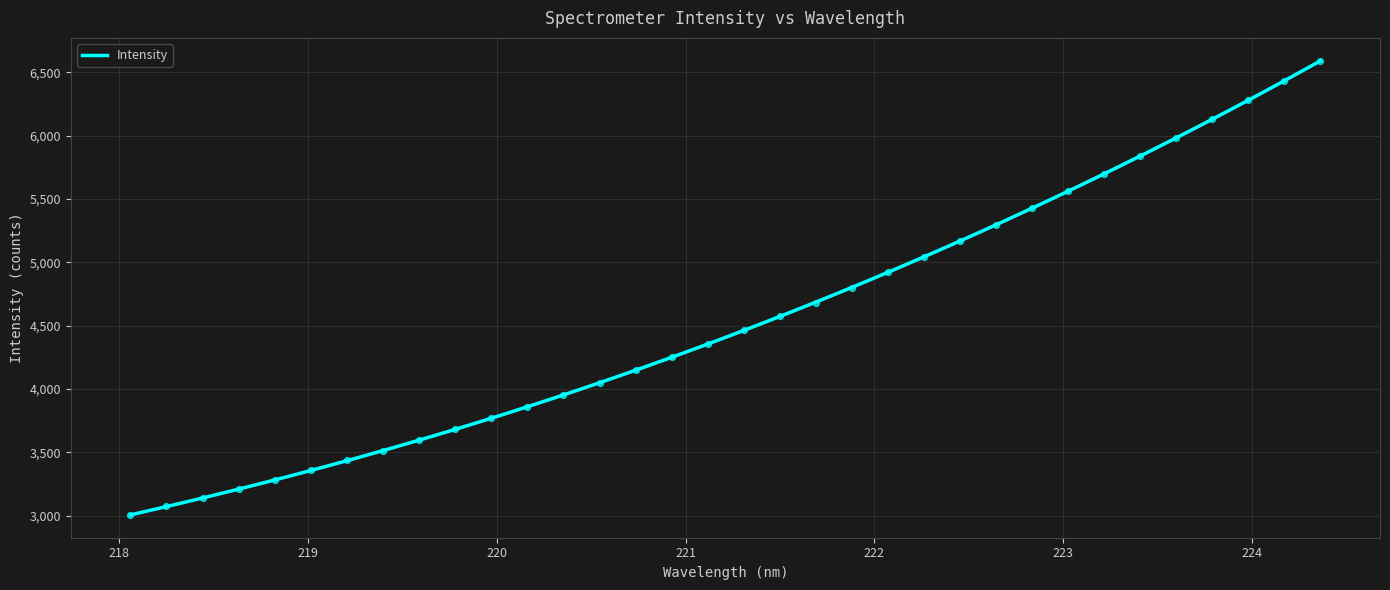

What is the change in value from 218.6332 to 220.5444?

+839.1